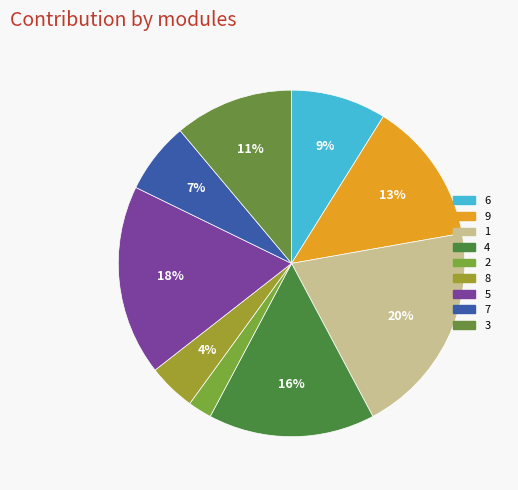

Approximately how many times larger is the value at 3 compared to 6?

1.2